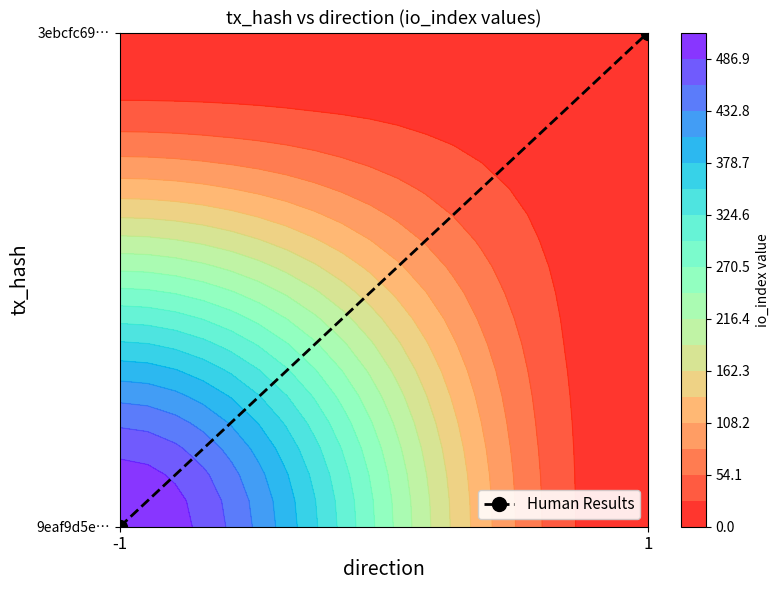

Where is the data nearest to the value 9?

-1